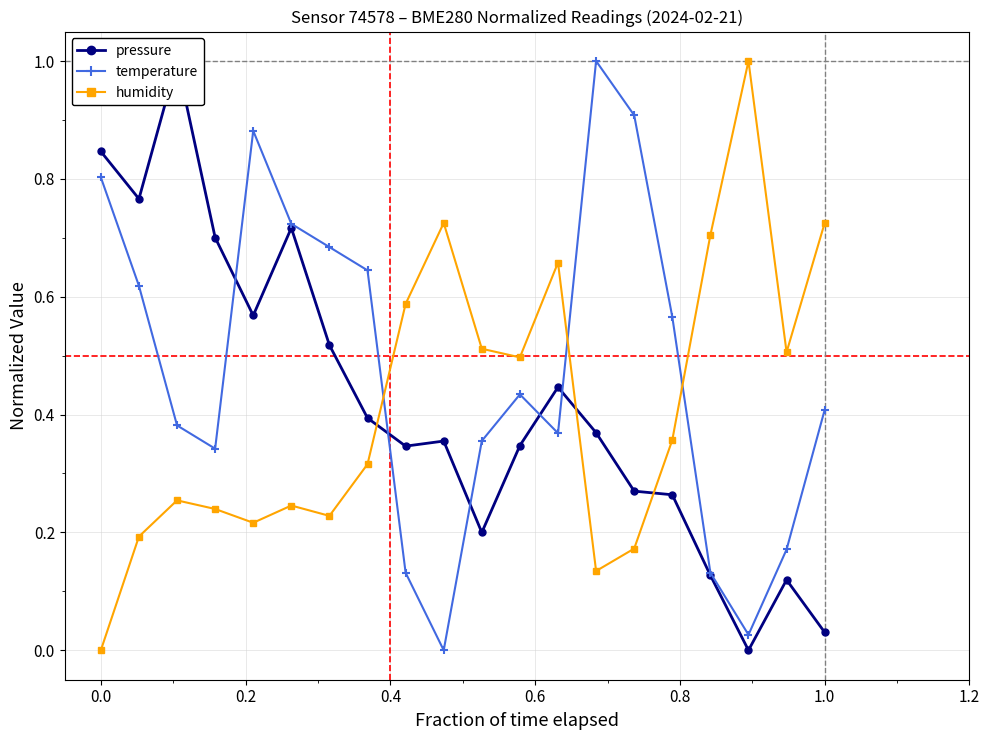

What is the difference between the maximum and minimum values in the pressure series?

1.0